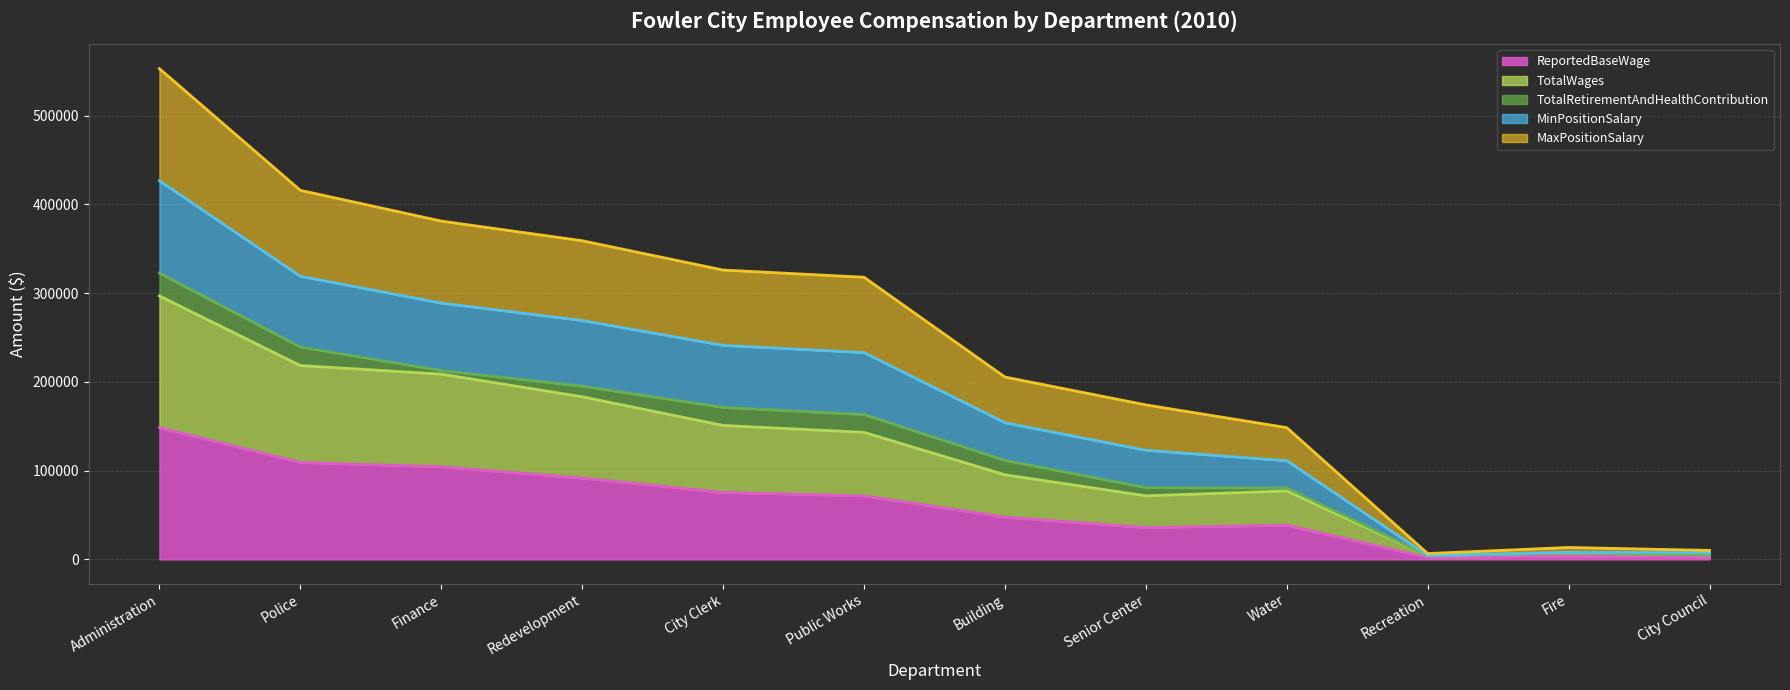

True or false: ReportedBaseWage has more than 0 interior local peaks.

True